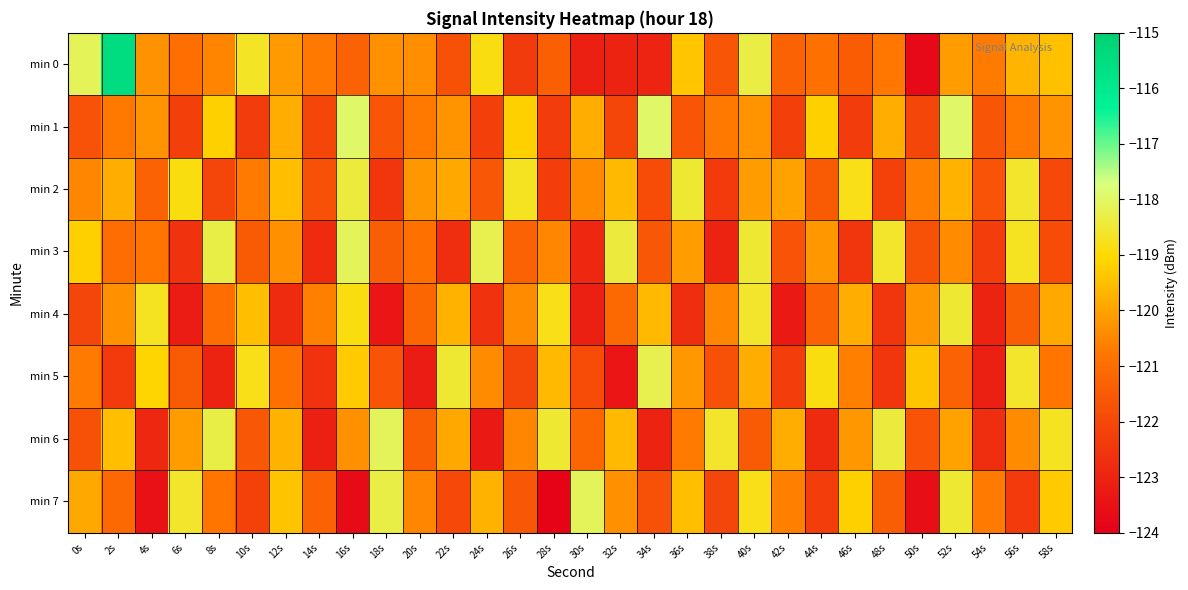

What is the difference between the highest and lowest values at 26s?

3.7